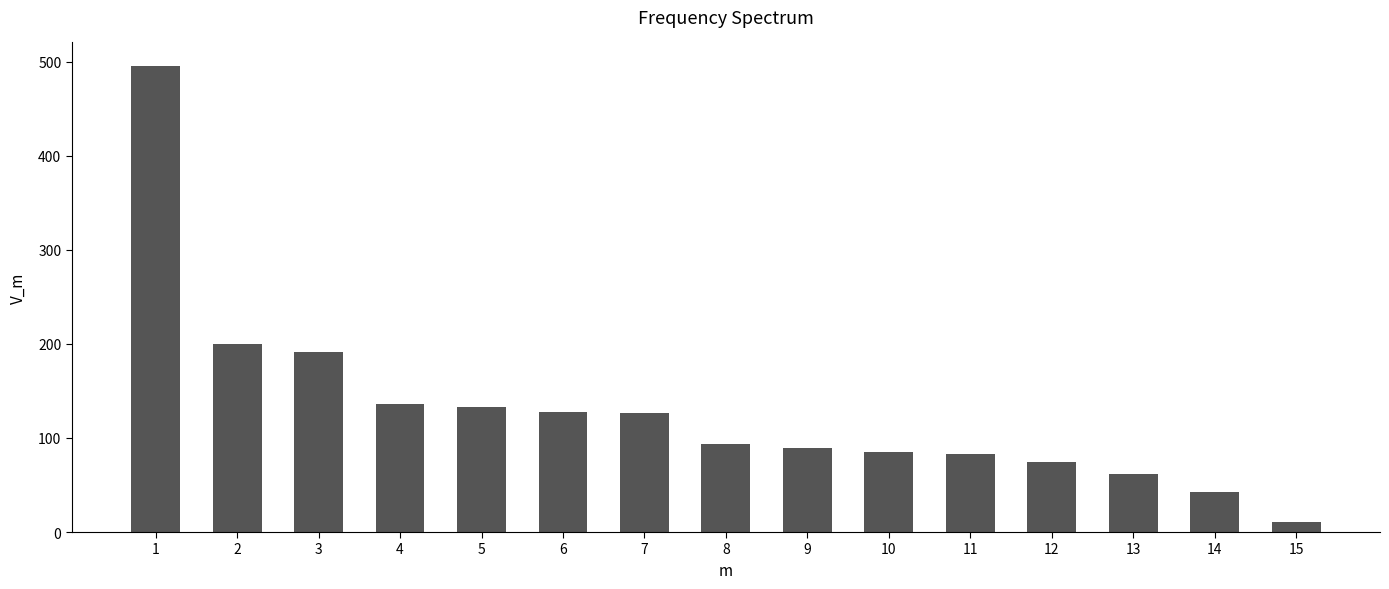

What is the value of the 15th bar from the left?

10.7